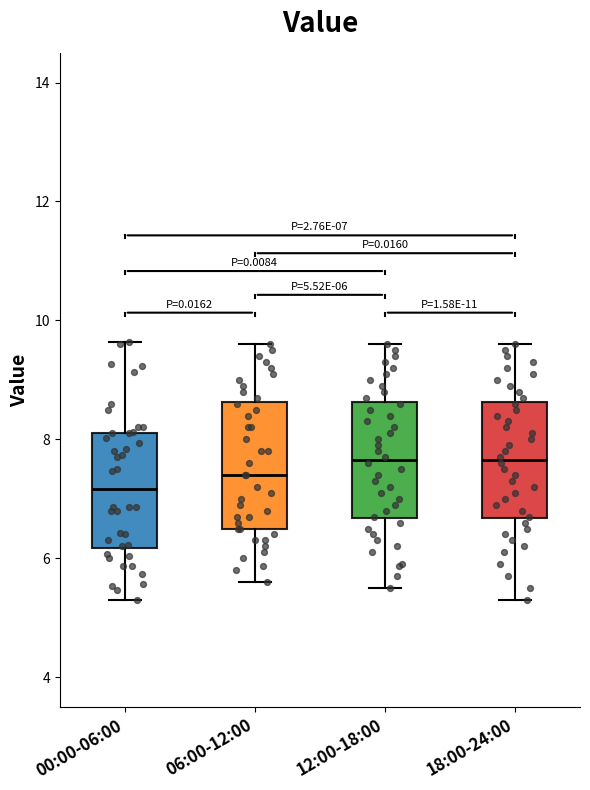

Which box's median line is the lowest?

00:00-06:00